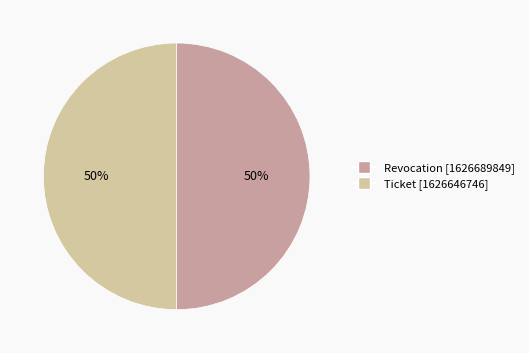

Combined, do Ticket and Revocation account for over 50%?

Yes